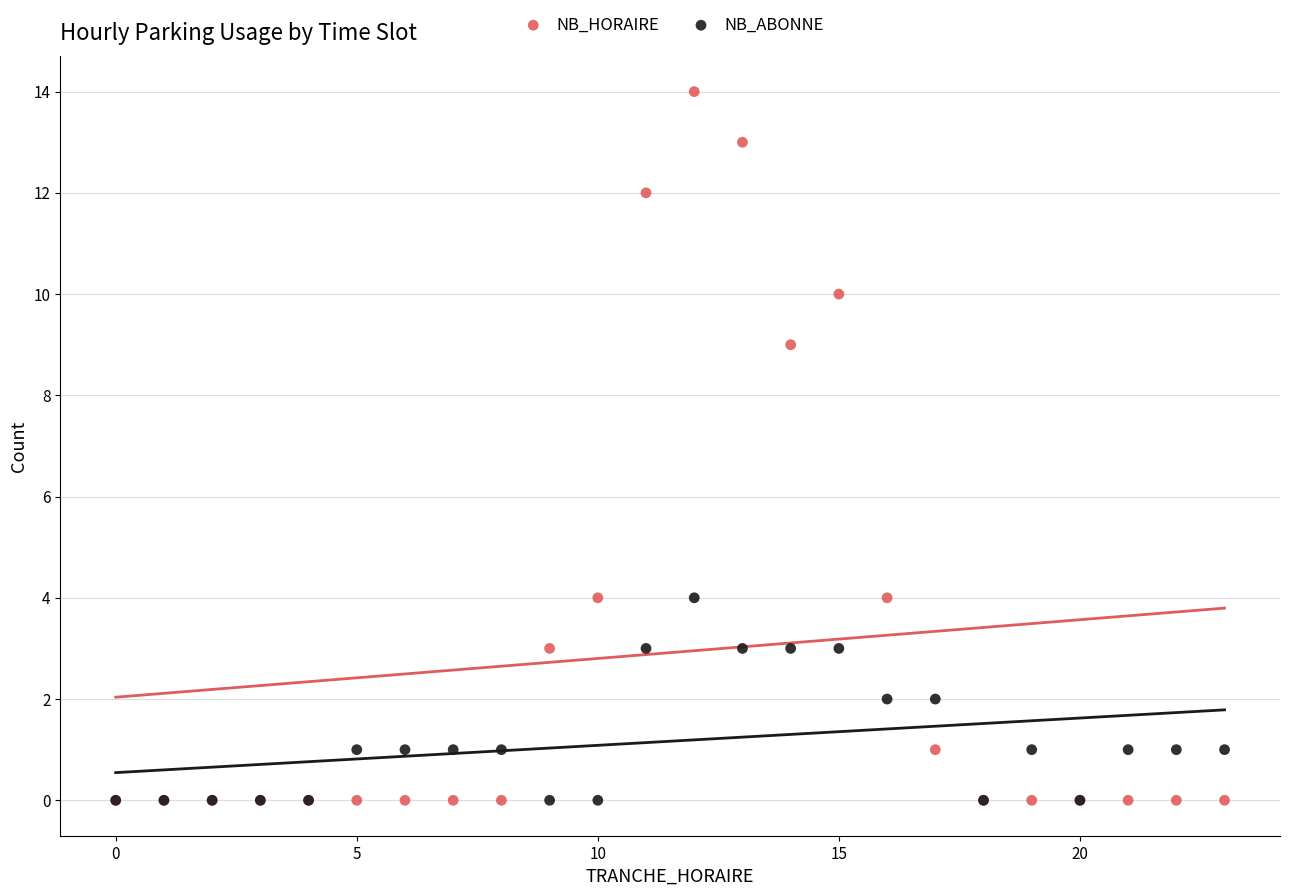

Across all series, what Y value is closest to 7?

9